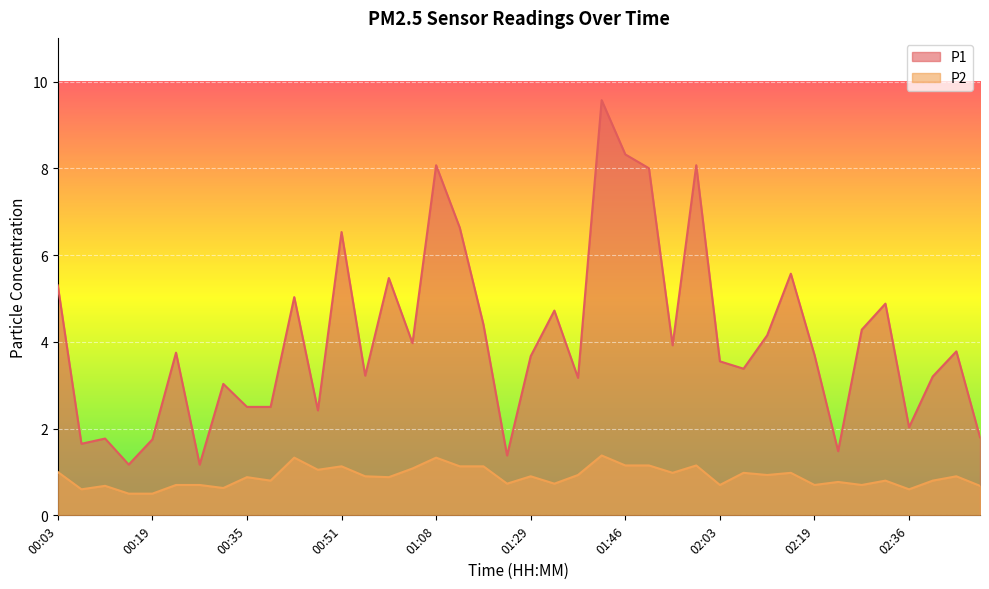

Reading left to right, list all the values displayed in this chart.

P1: 5.3	1.6	1.8	1.2	1.8	3.8	1.2	3.0	2.5	2.5	5.0	2.4	6.5	3.2	5.5	4.0	8.1	6.6	4.4	1.4	3.7	4.7	3.2	9.6	8.3	8.0	3.9	8.1	3.5	3.4	4.2	5.6	3.7	1.5	4.3	4.9	2.0	3.2	3.8	1.8
P2: 1.0	0.6	0.7	0.5	0.5	0.7	0.7	0.6	0.9	0.8	1.3	1.1	1.1	0.9	0.9	1.1	1.3	1.1	1.1	0.7	0.9	0.7	0.9	1.4	1.1	1.1	1.0	1.1	0.7	1.0	0.9	1.0	0.7	0.8	0.7	0.8	0.6	0.8	0.9	0.7